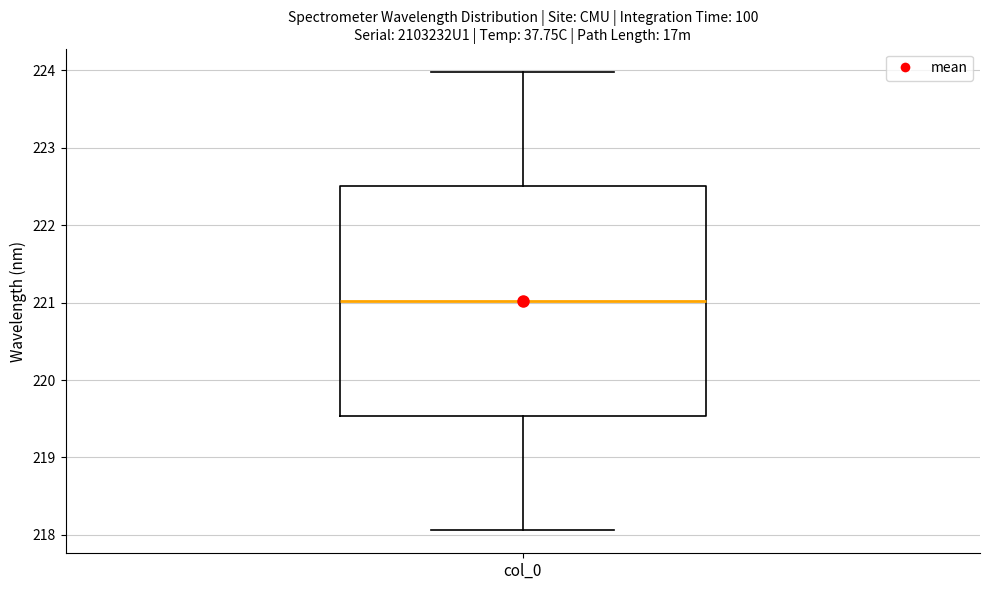

Transcribe this box plot: give where the median line is, the range the box spans, and where the two whiskers end, as read against the y-axis. The values are not printed on the chart, so give them approximately, as read against the axis.

median 221.0, box 219.5 to 222.5, whiskers 218.1 to 224.0